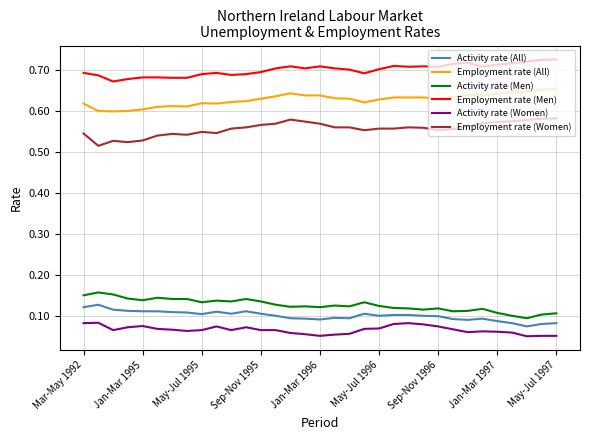

List the series in order of their peak value, highest first.

Employment rate (Men), Employment rate (All), Employment rate (Women), Activity rate (Men), Activity rate (All), Activity rate (Women)